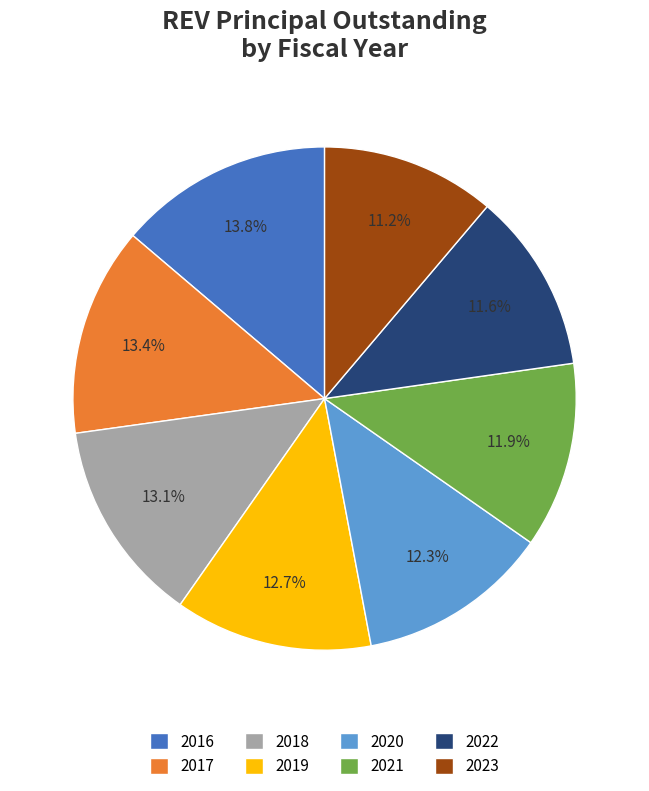

To the nearest percent, what is the average slice percentage?

12%